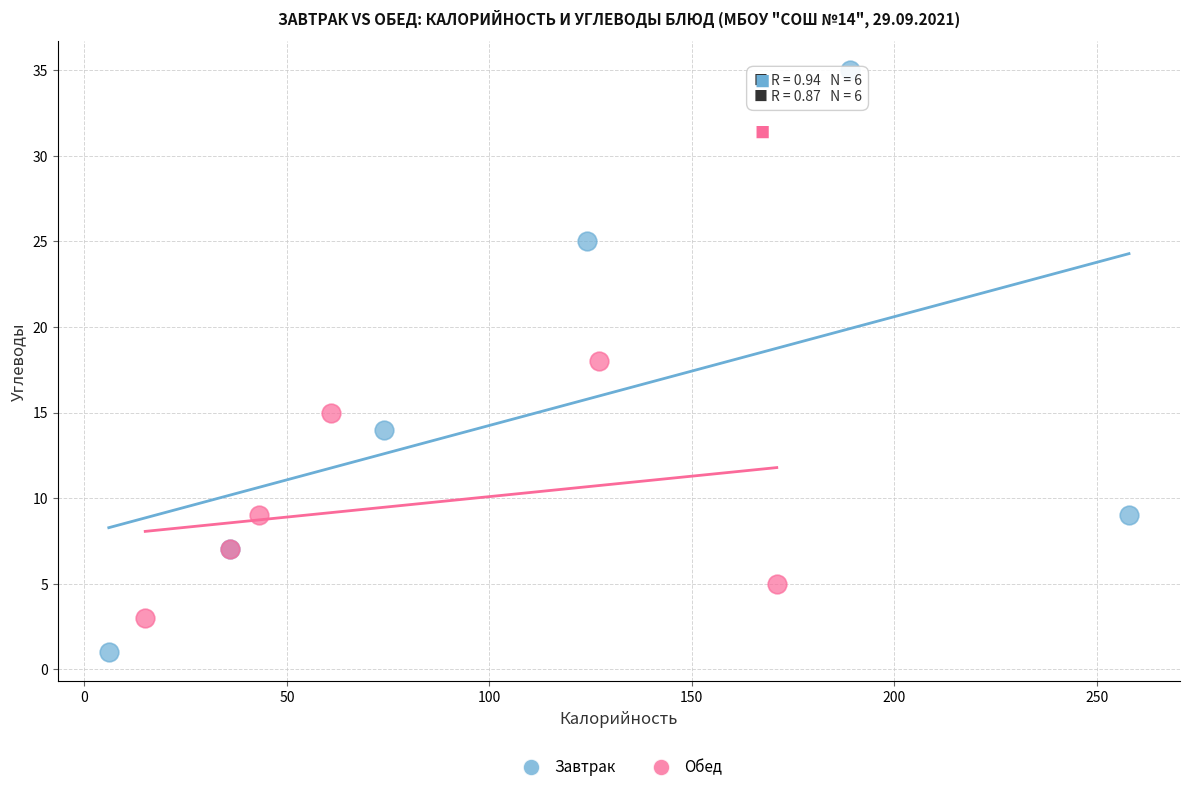

Which series contains the highest Y value?

Завтрак